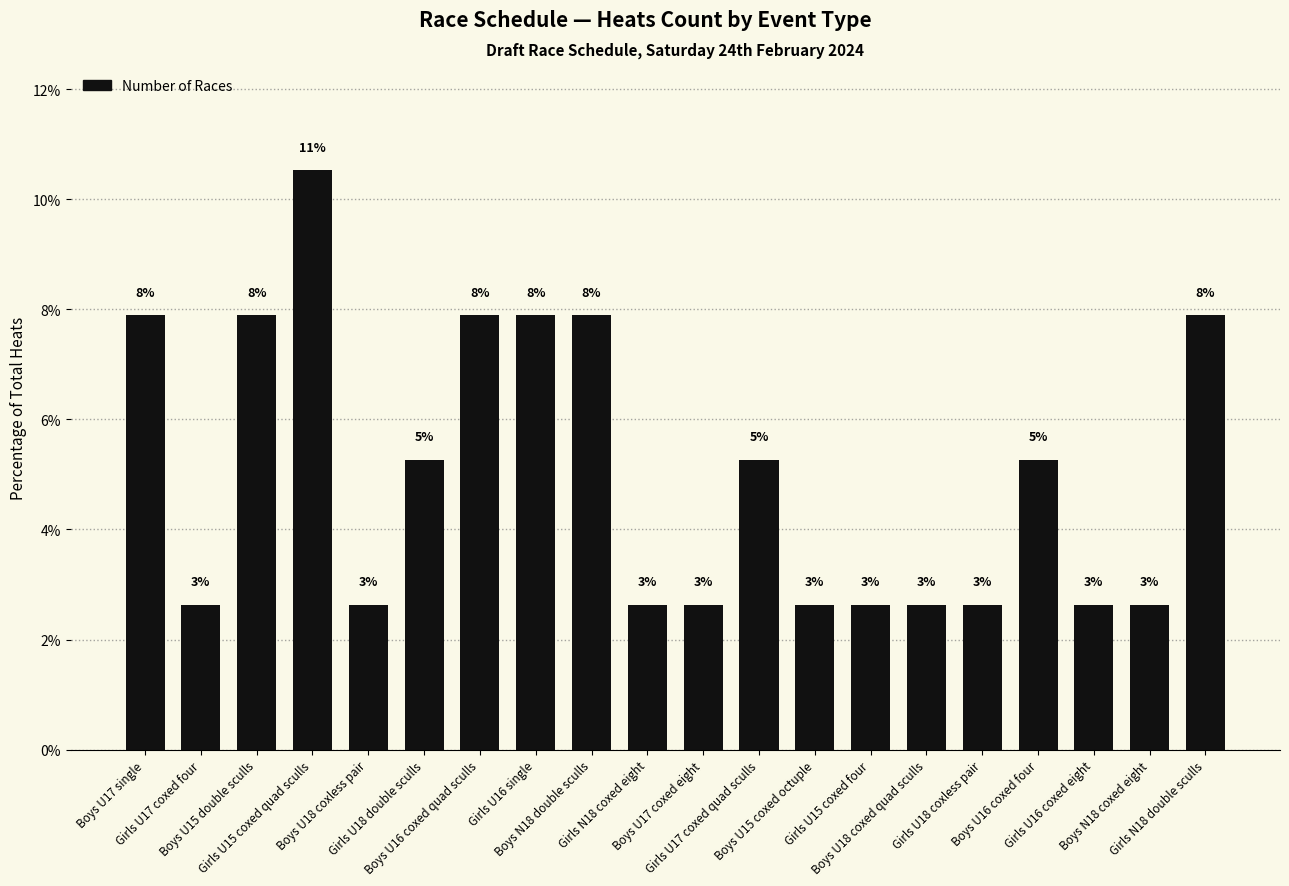

Does the chart contain any negative values?

No